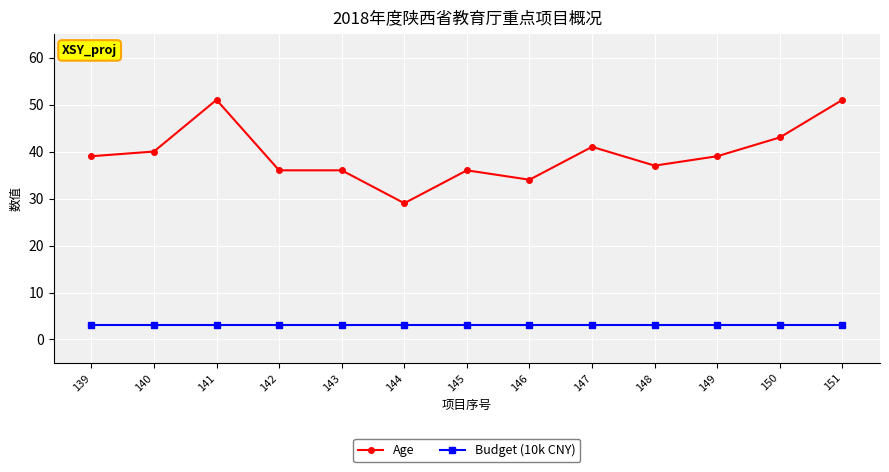

Which series has the largest range (max minus min)?

Age